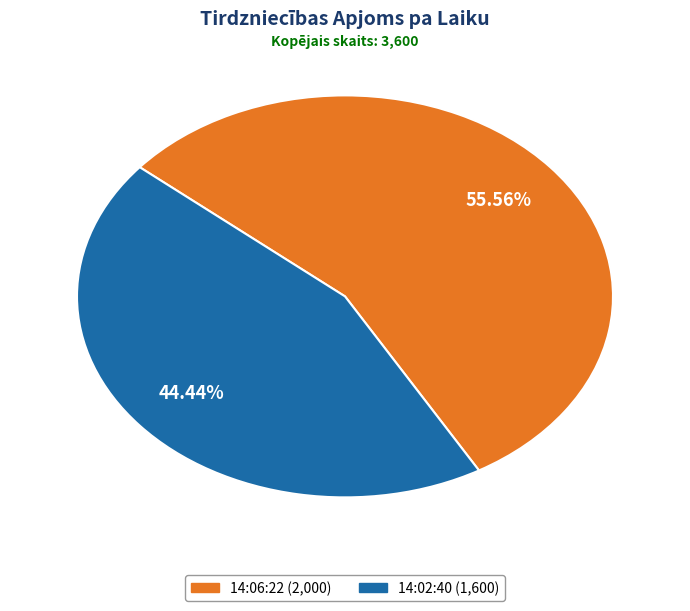

To the nearest percent, what is the difference between the 14:06:22 and 14:02:40 slice percentages?

11%